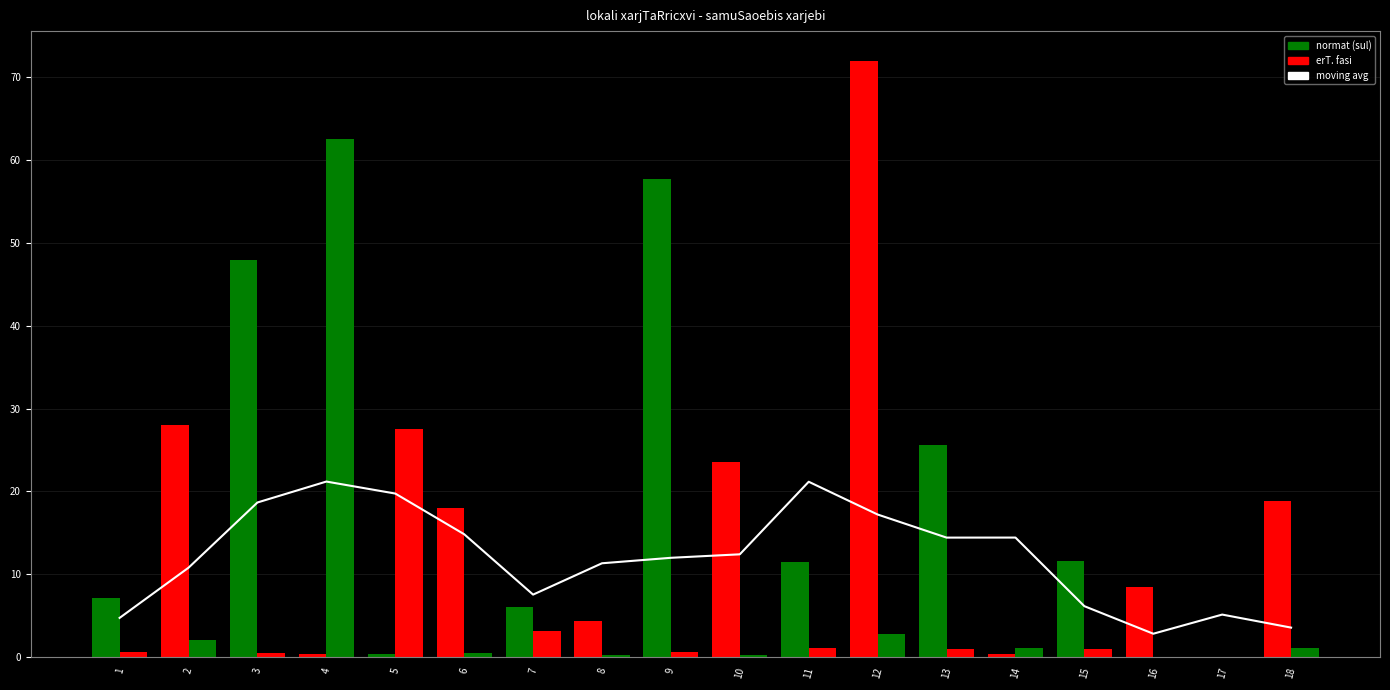

What is the difference between the second highest and second lowest values in the erT. fasi series?

27.6